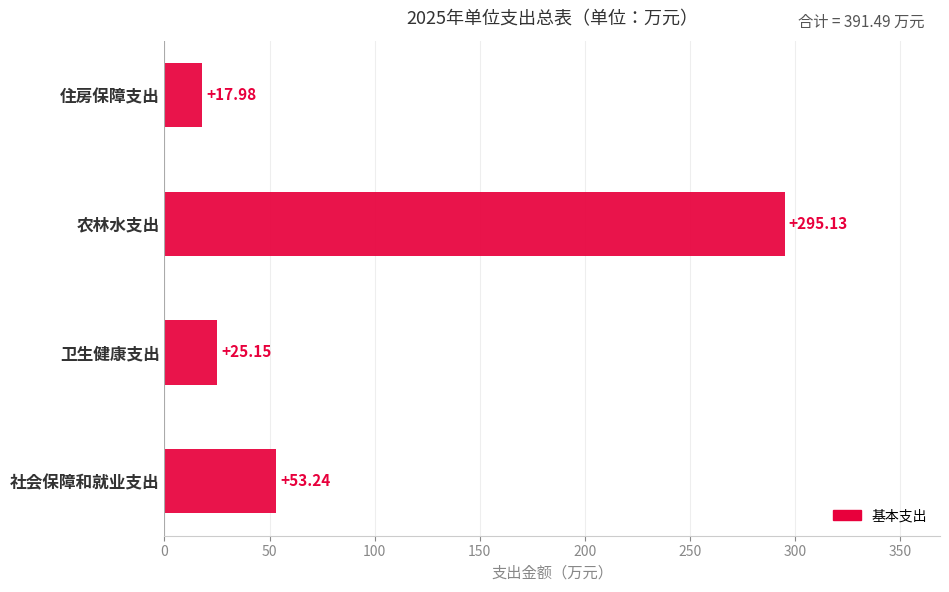

What is the difference between the values at 农林水支出 and 社会保障和就业支出?

241.9